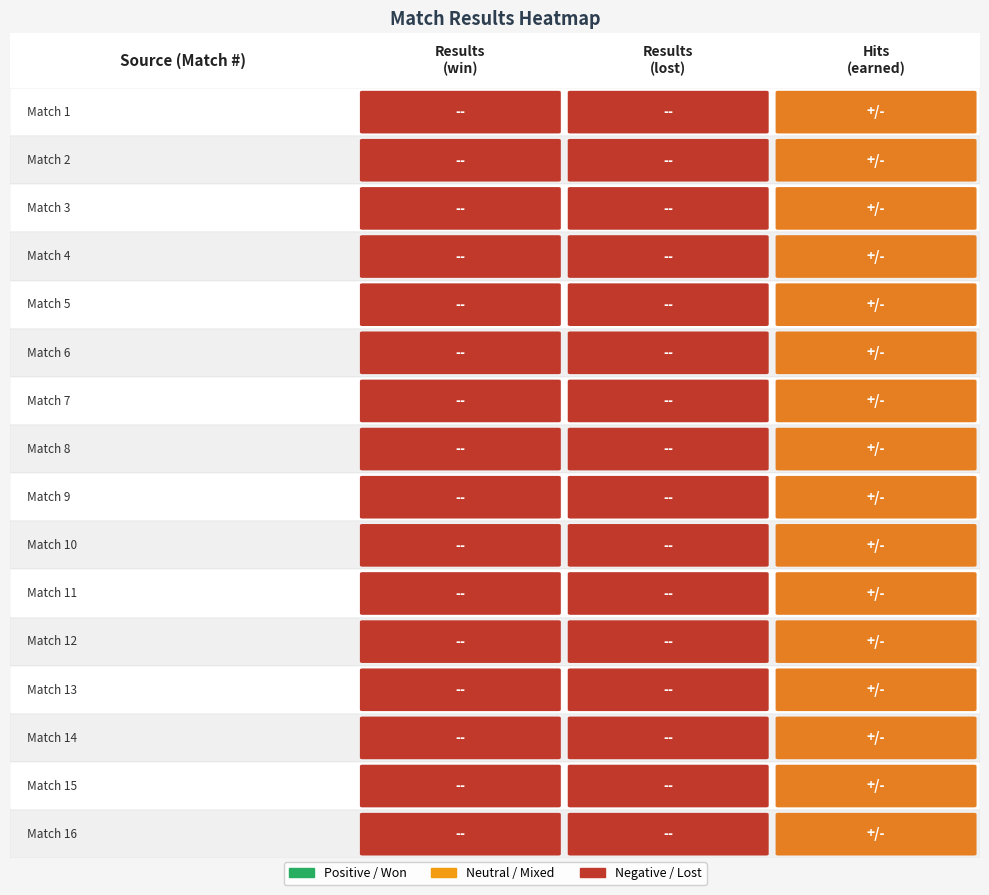

Which series has the largest range (max minus min)?

Match 1